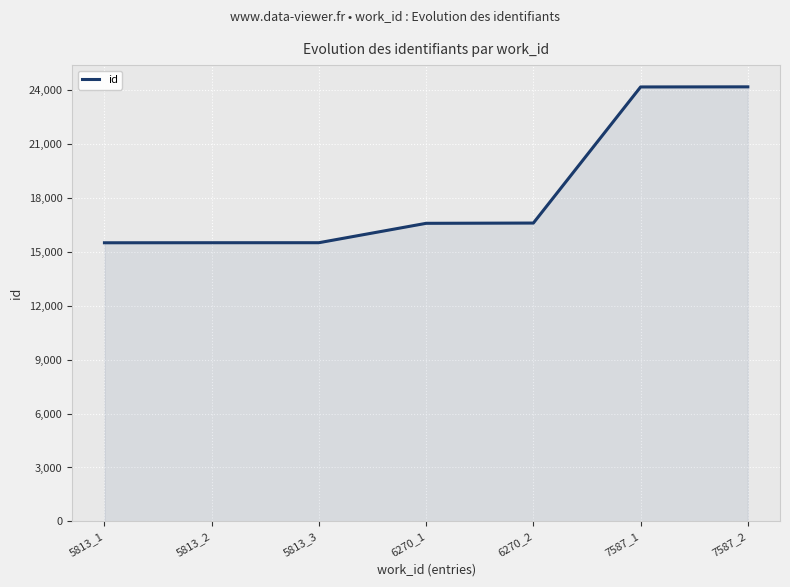

What is the difference between the values at 7587_2 and 5813_2?

8669